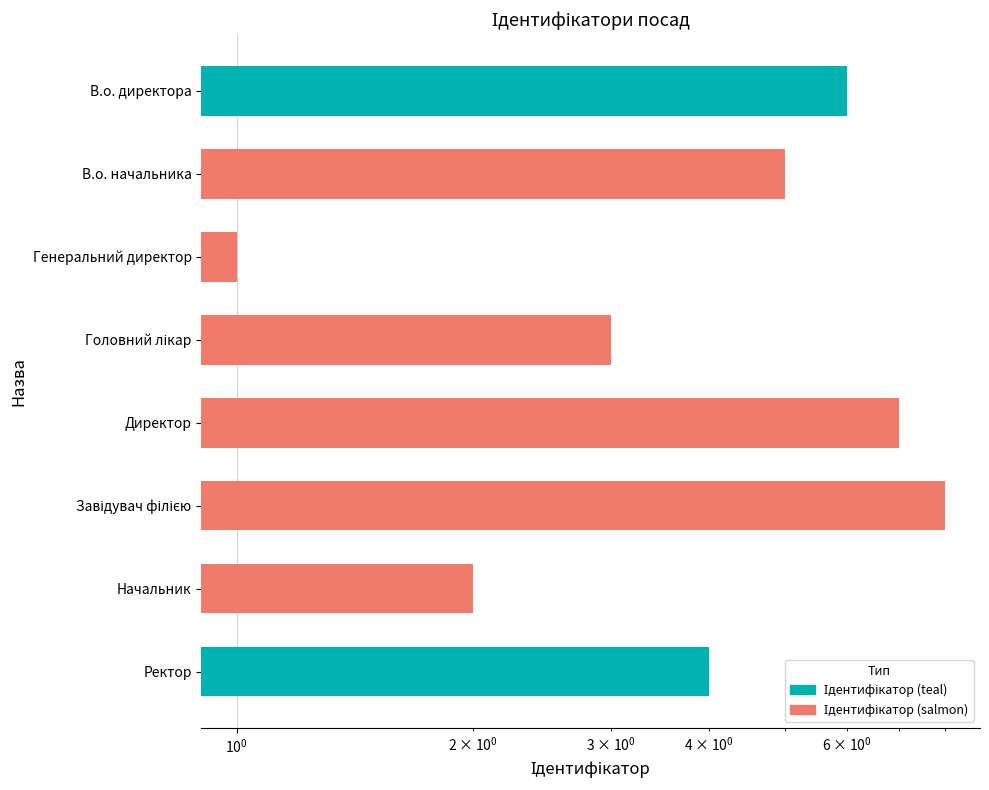

Reading left to right, transcribe all the data shown in this chart.

В.о. директора=6	В.о. начальника=5	Генеральний директор=1	Головний лікар=3	Директор=7	Завідувач філією=8	Начальник=2	Ректор=4